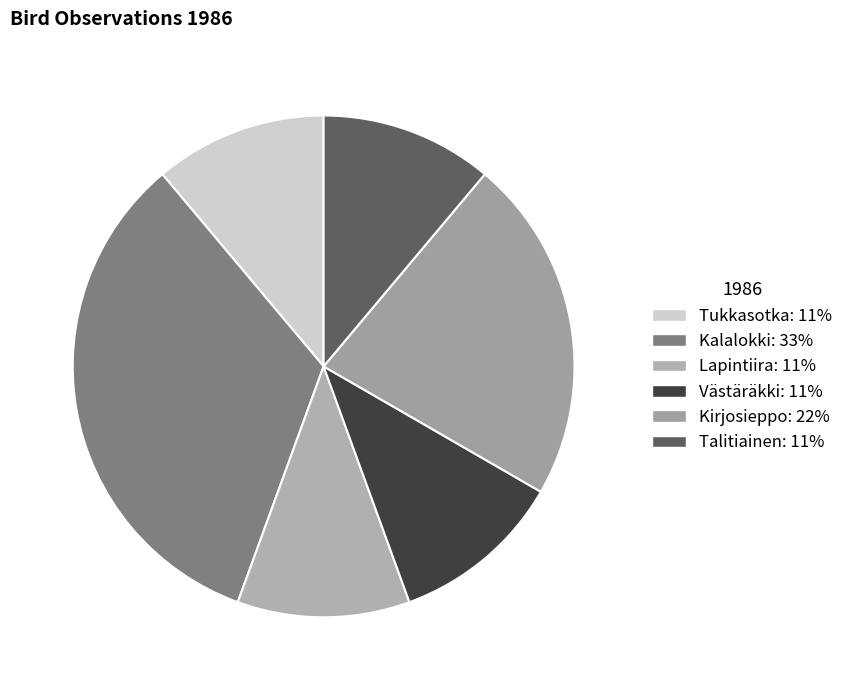

True or false: Lapintiira accounts for 1% of the total.

False